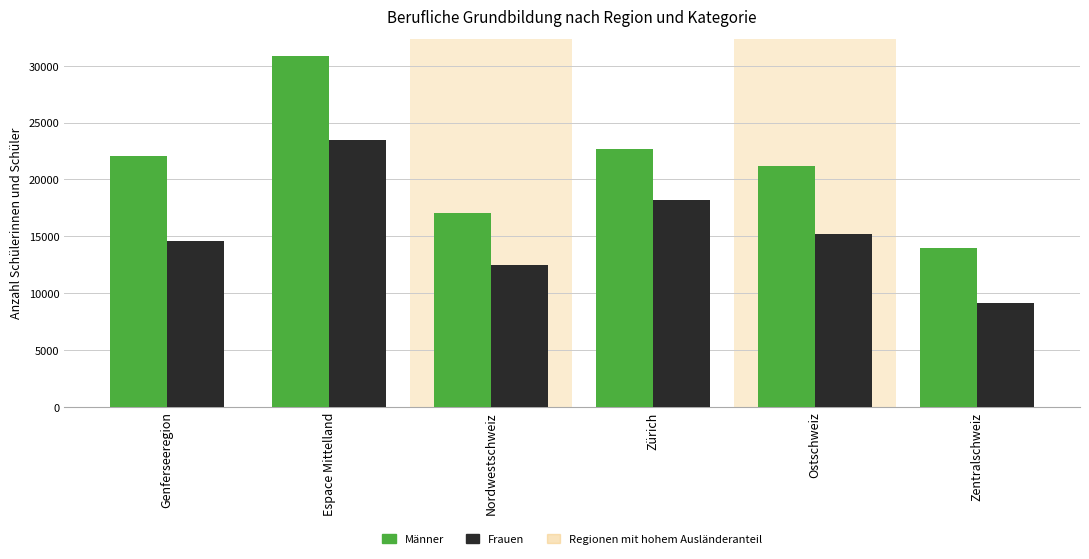

What value does the Männer series have at Nordwestschweiz, to the nearest 50?

17000